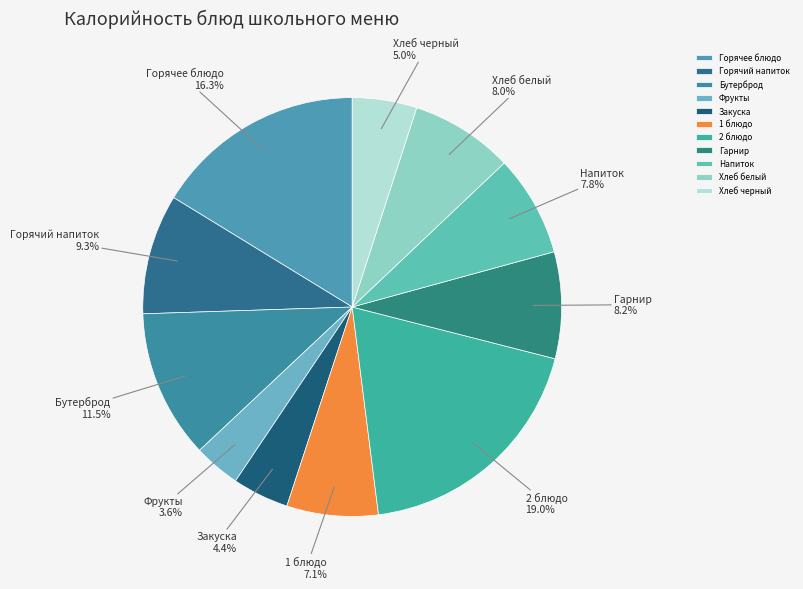

Which slice is the smallest?

Фрукты